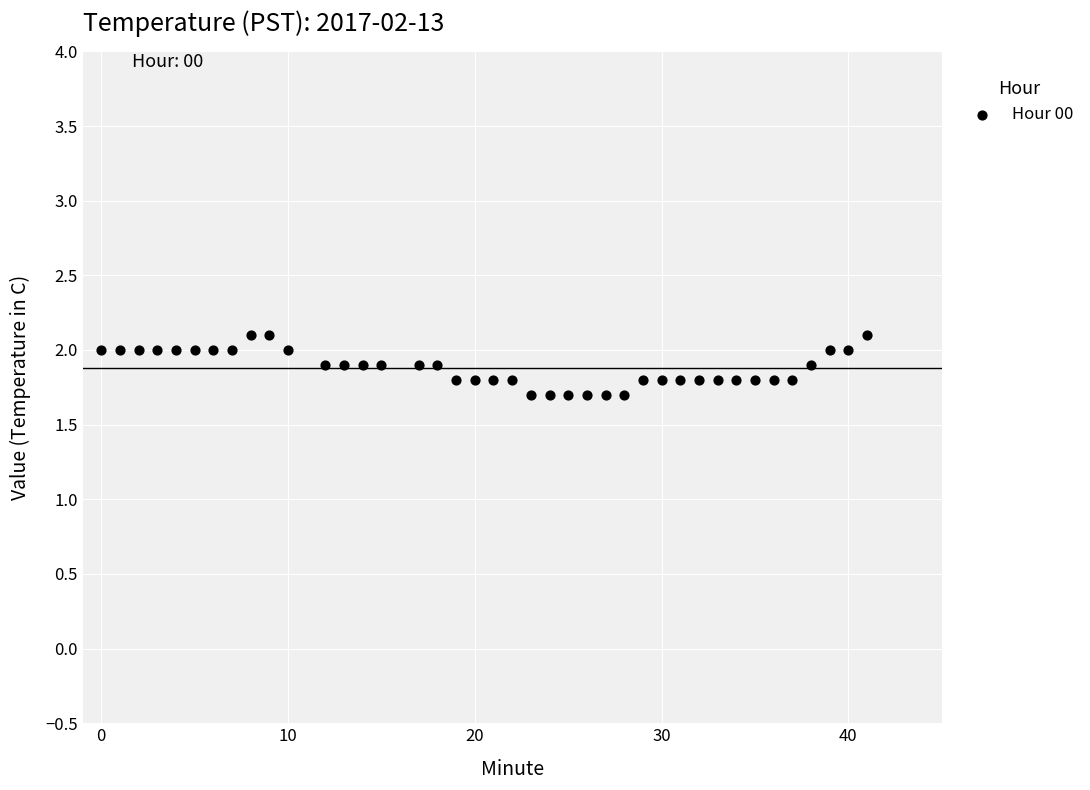

What is the range of Y values (max minus min)?

0.4